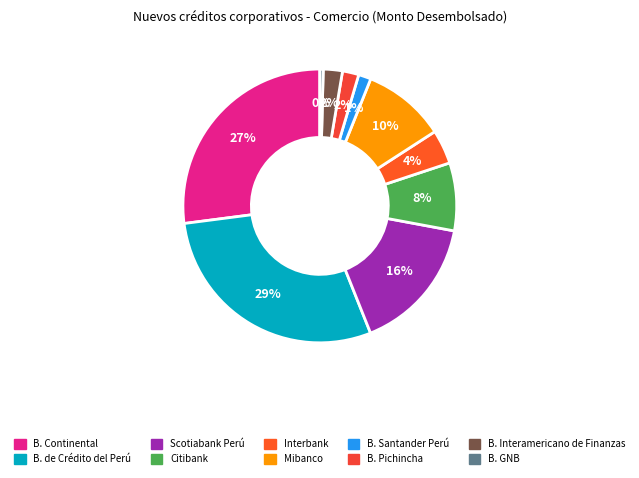

Rank the categories by value from highest to lowest.

B. de Crédito del Perú, B. Continental, Scotiabank Perú, Mibanco, Citibank, Interbank, B. Interamericano de Finanzas, B. Pichincha, B. Santander Perú, B. GNB